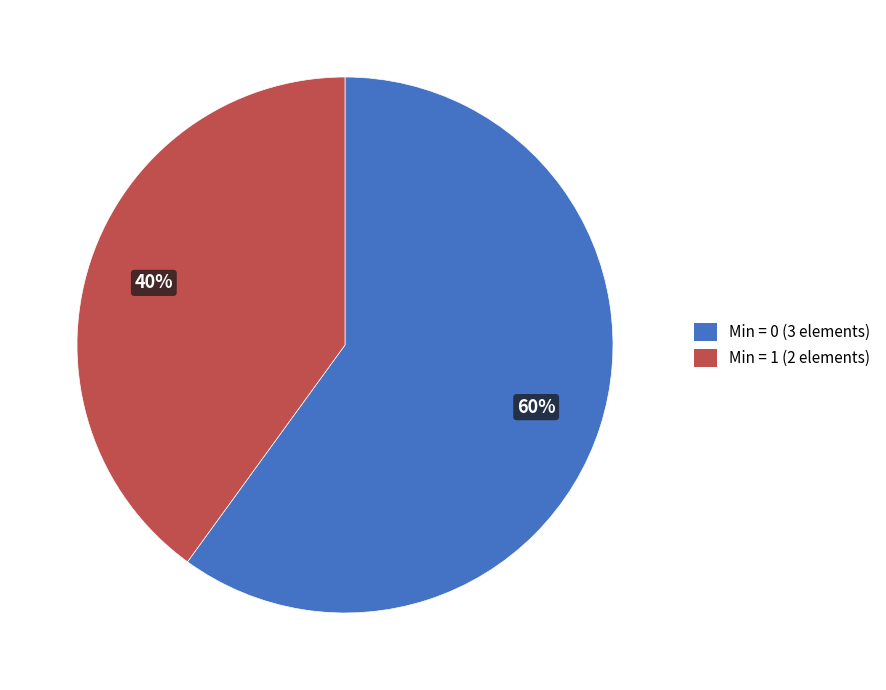

Does any single category account for the majority?

Yes